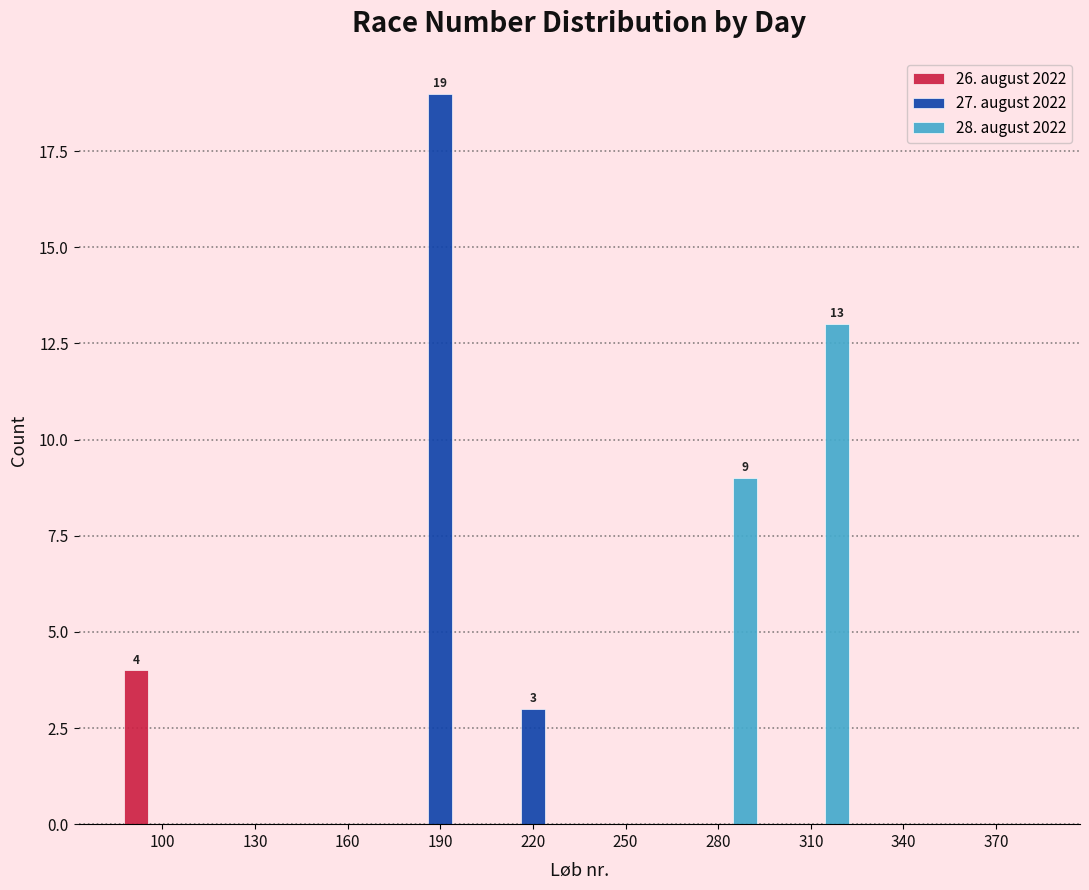

The value of 28. august 2022 at 130 is 0. True or false?

True